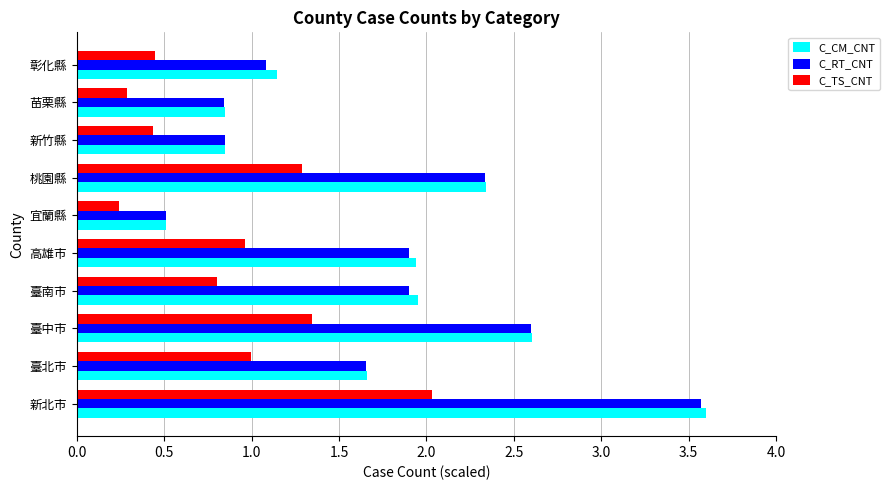

What is the sum of all C_CM_CNT values?

17.4